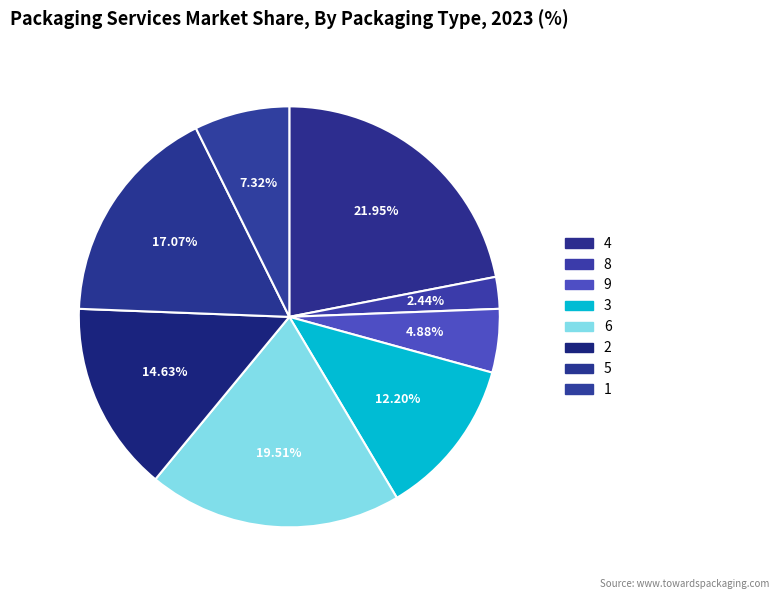

Does 4 represent more than half of the total?

No